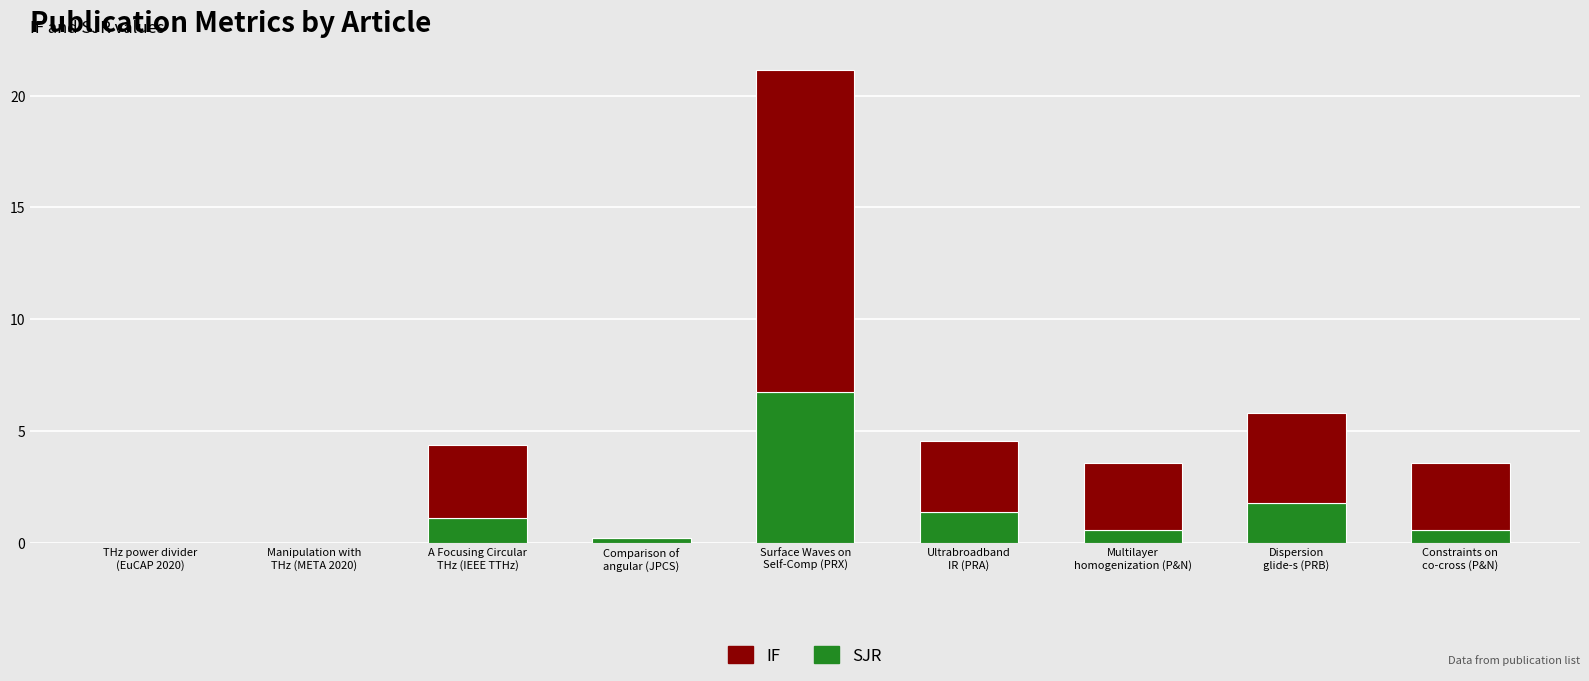

What are all the series names shown in the legend?

IF, SJR